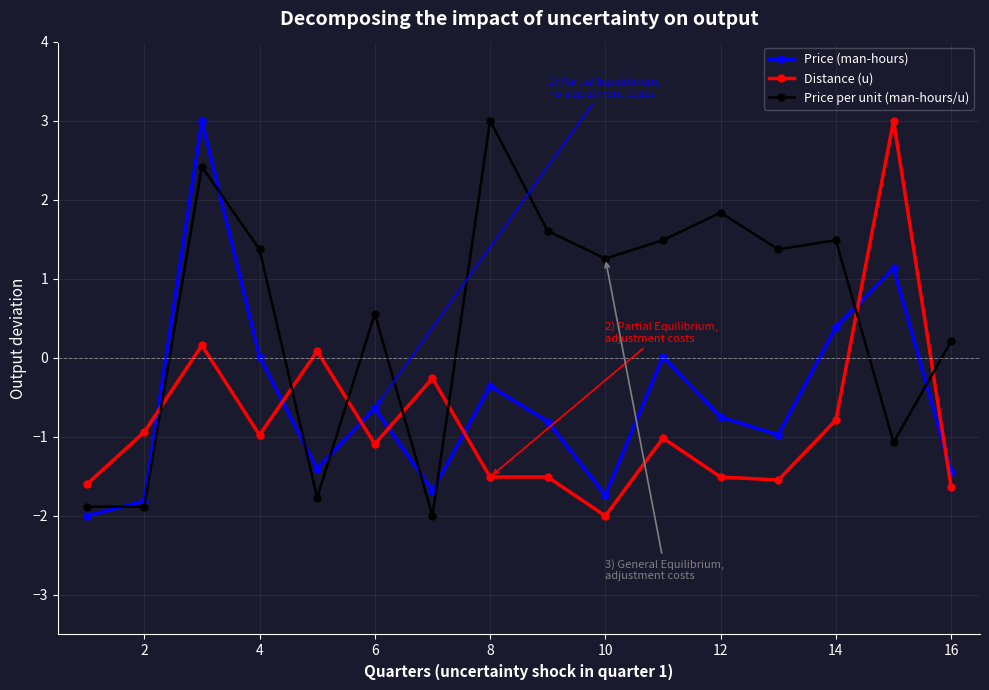

What is the greatest value displayed?

3.0